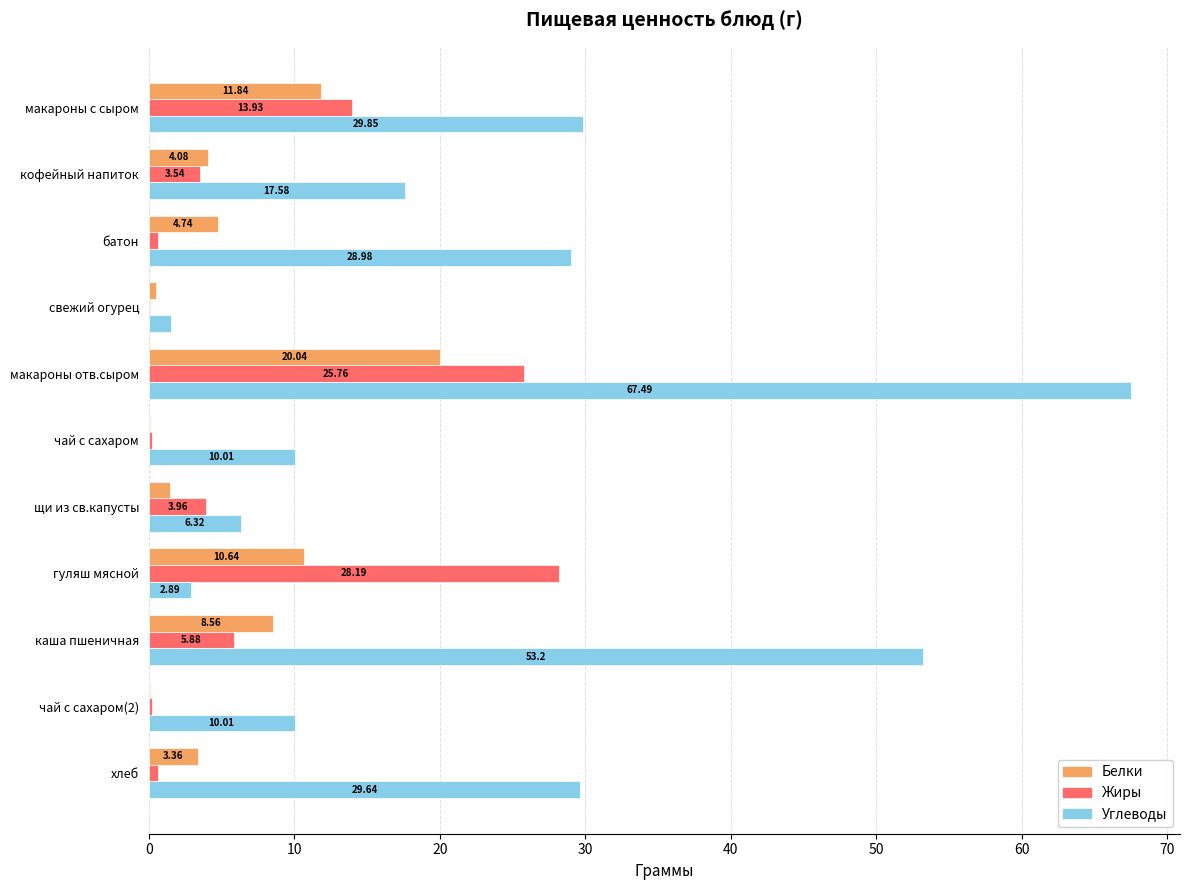

Which category has the highest value in the Белки series?

макароны отв.сыром